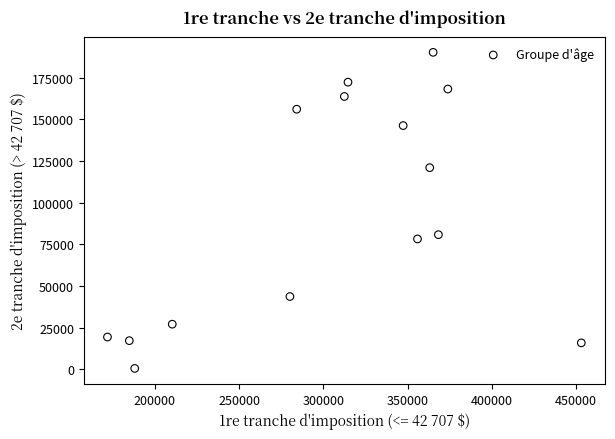

What is the range of X values (max minus min)?

281310